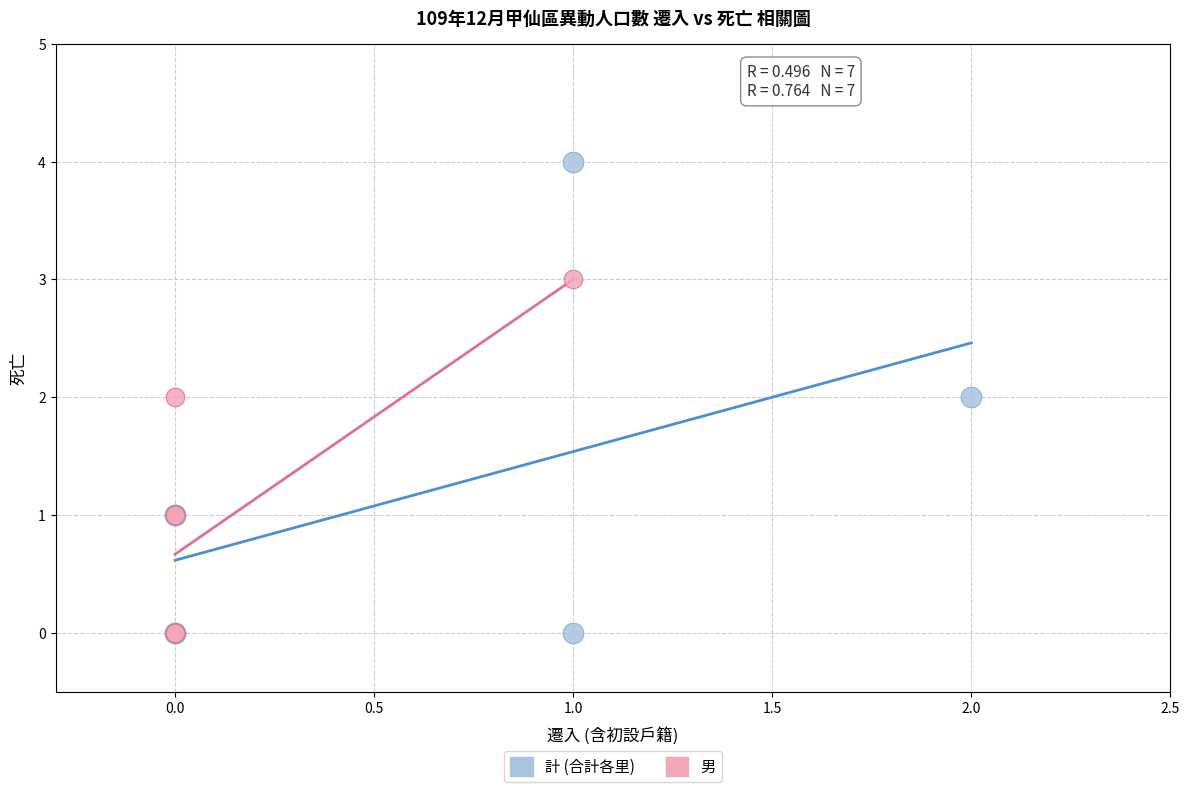

Which series reaches the maximum Y coordinate?

計 (合計各里)